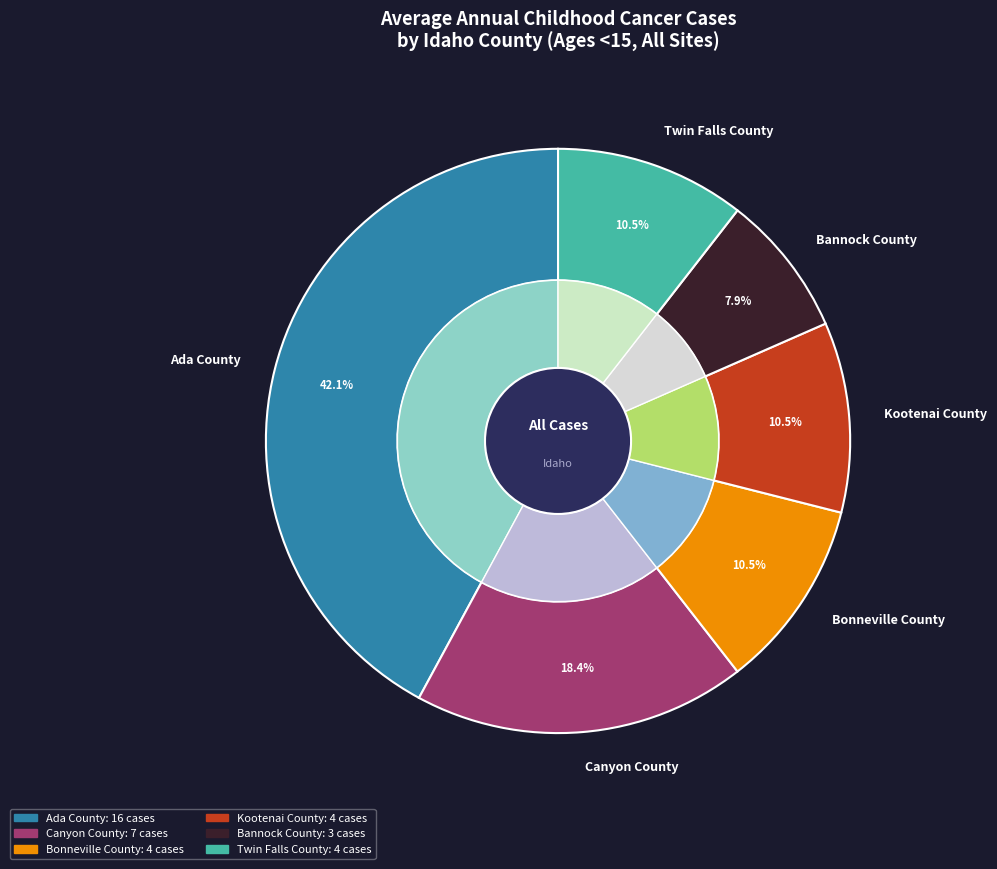

Which slice is the smallest?

Bannock County